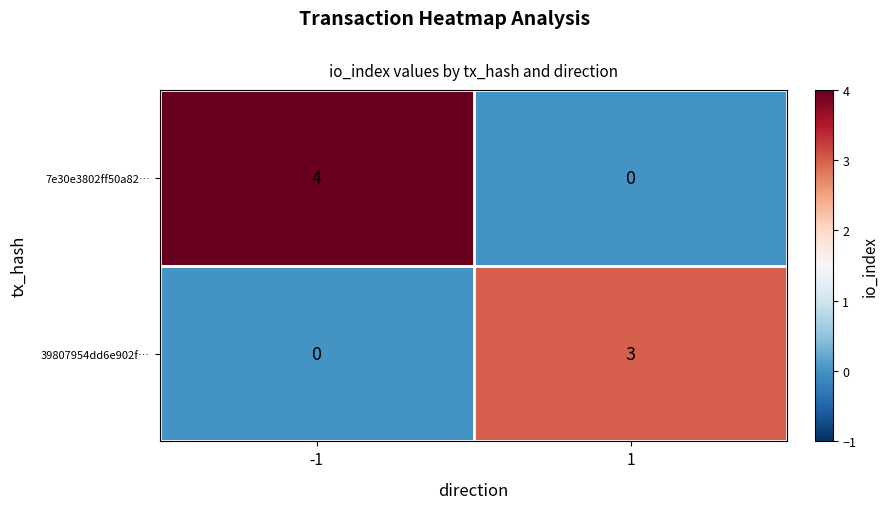

Reading left to right, transcribe all the data shown in this chart.

7e30e3802ff50a82…: -1=4	1=0
39807954dd6e902f…: -1=0	1=3